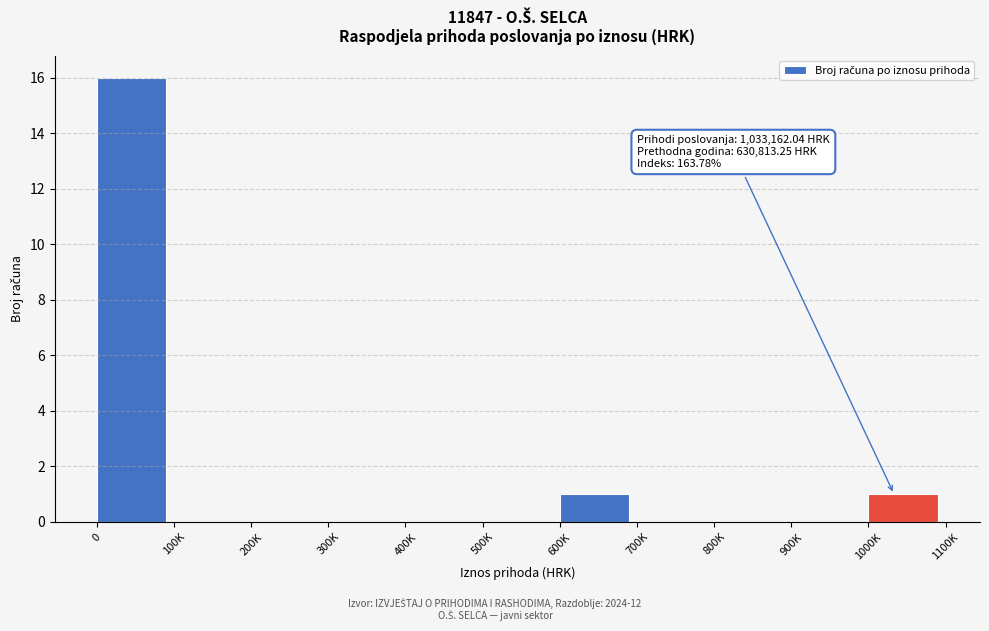

Reading right to left, extract all data points from this chart.

1000K=1	900K=0	800K=0	700K=0	600K=1	500K=0	400K=0	300K=0	200K=0	100K=0	0=16